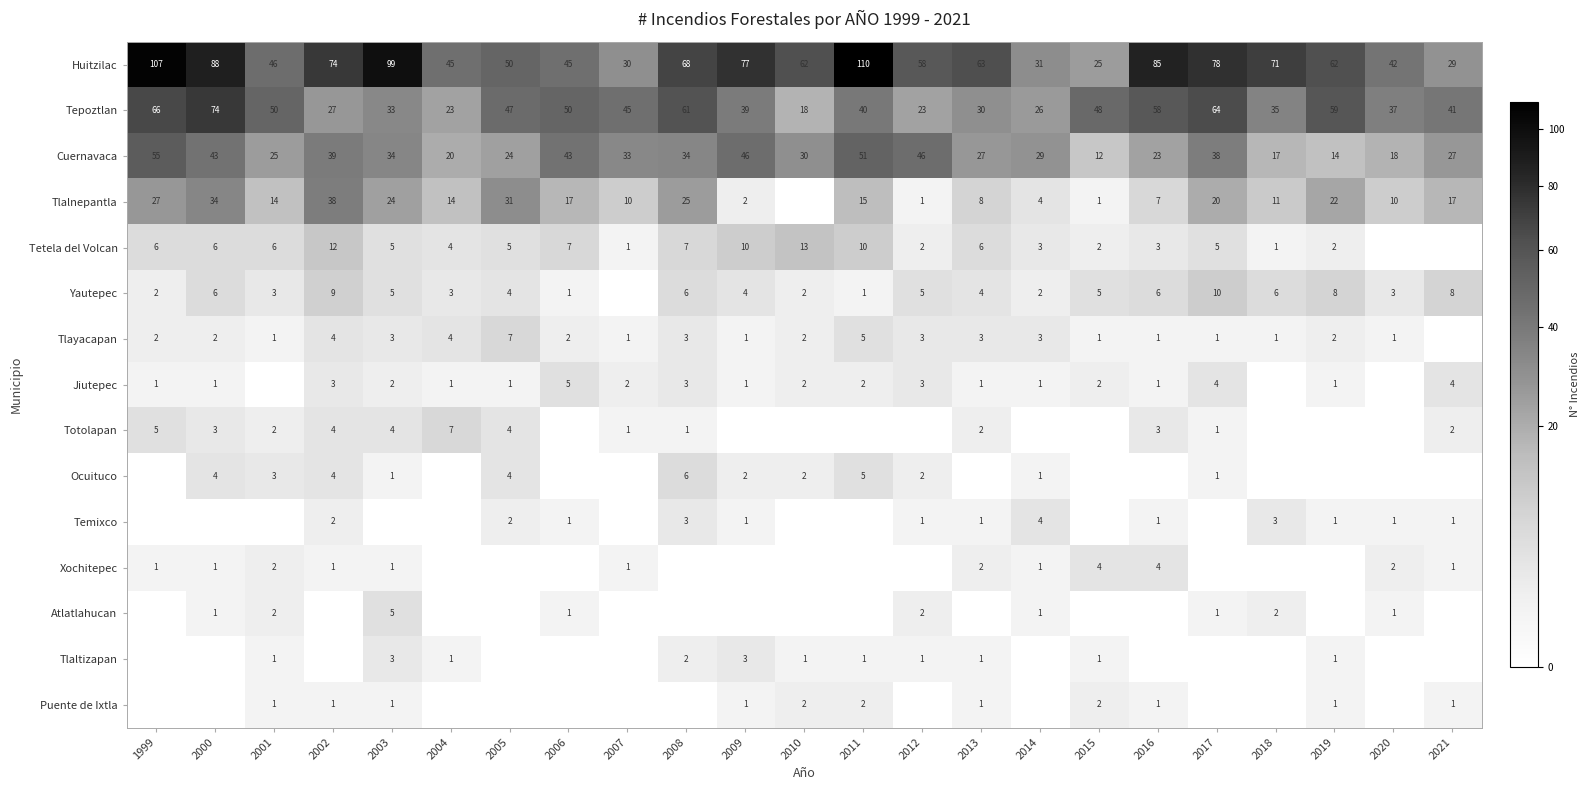

What is the greatest value displayed?

110